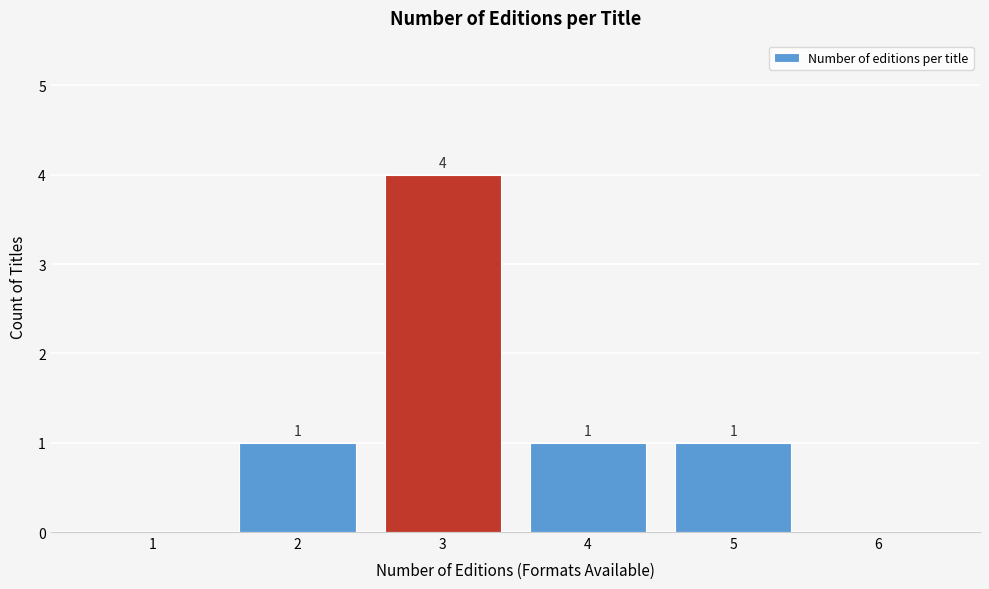

Reading left to right, transcribe all the data shown in this chart.

1=0	2=1	3=4	4=1	5=1	6=0